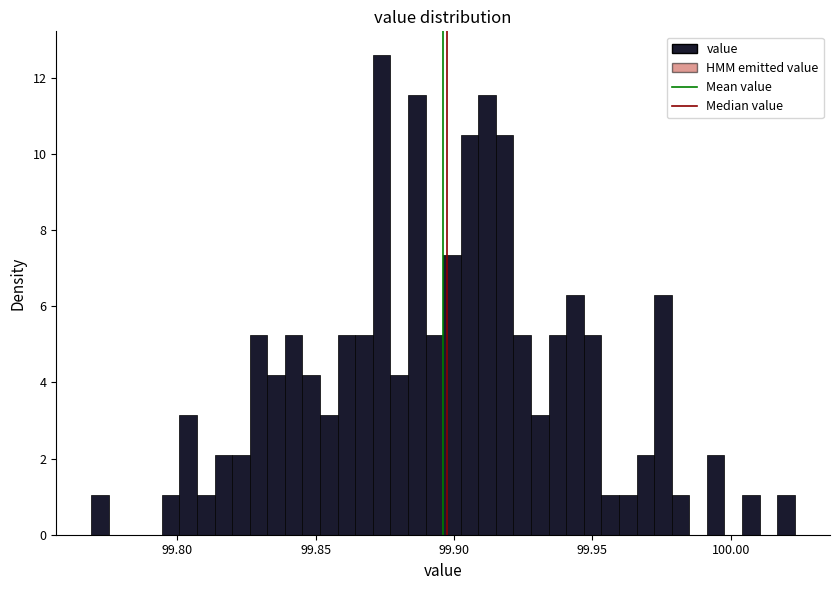

Read against the x-axis, roughly where is the centre of the tallest bar?

99.875